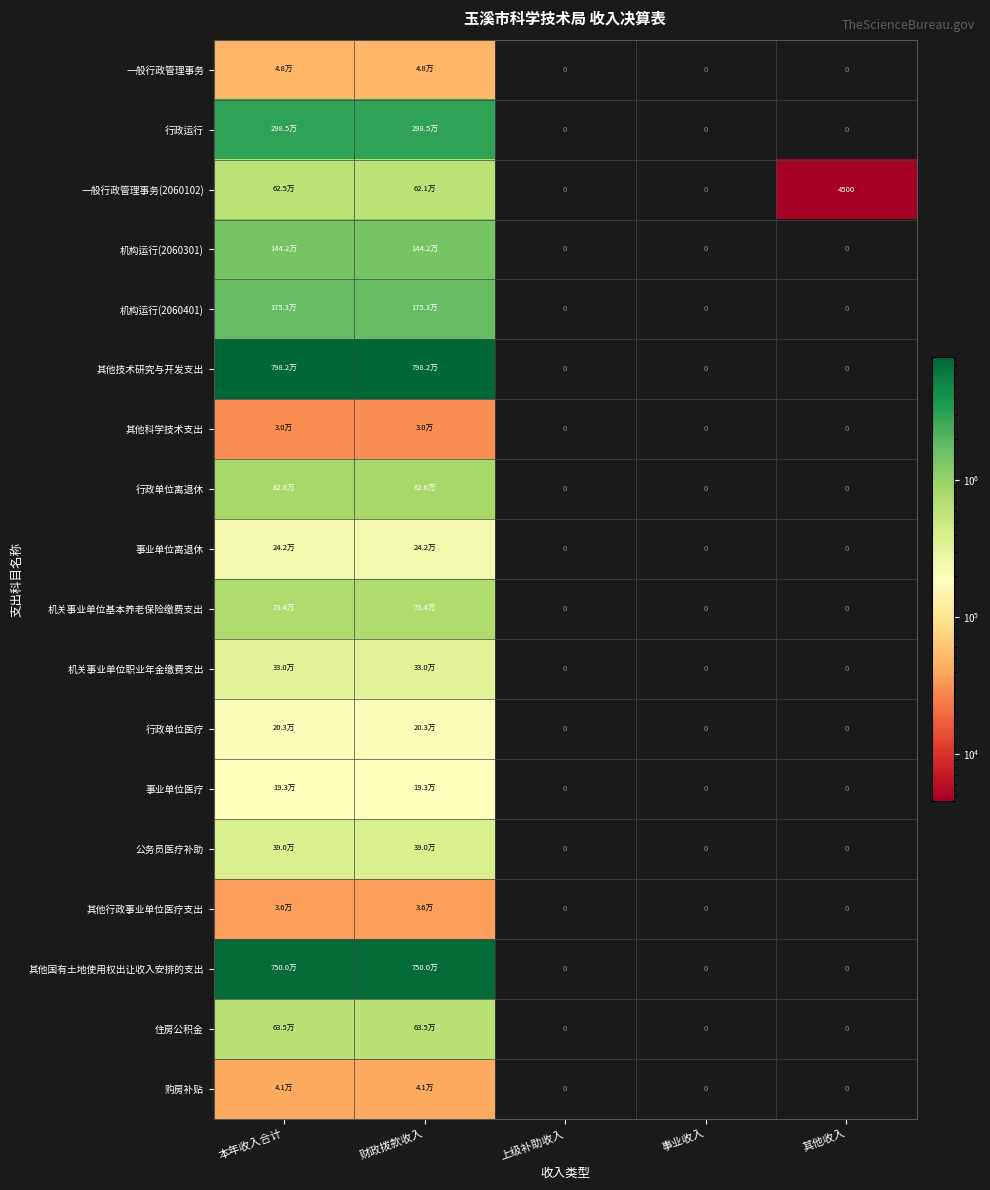

Count the 其他国有土地使用权出让收入安排的支出 values in the range 0 to 7500000.

5